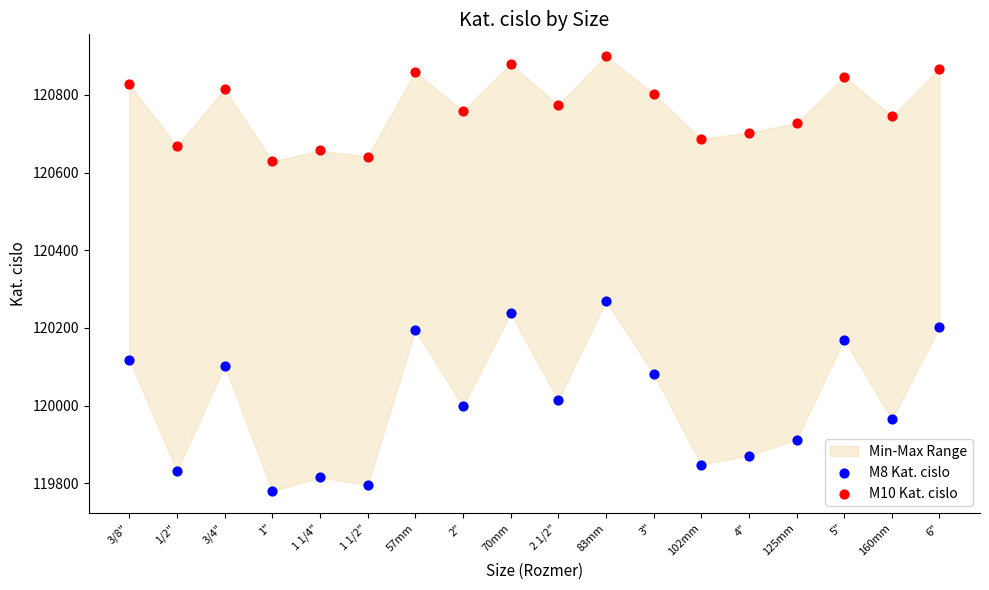

Which series has the largest Y range (max minus min)?

M8 Kat. cislo